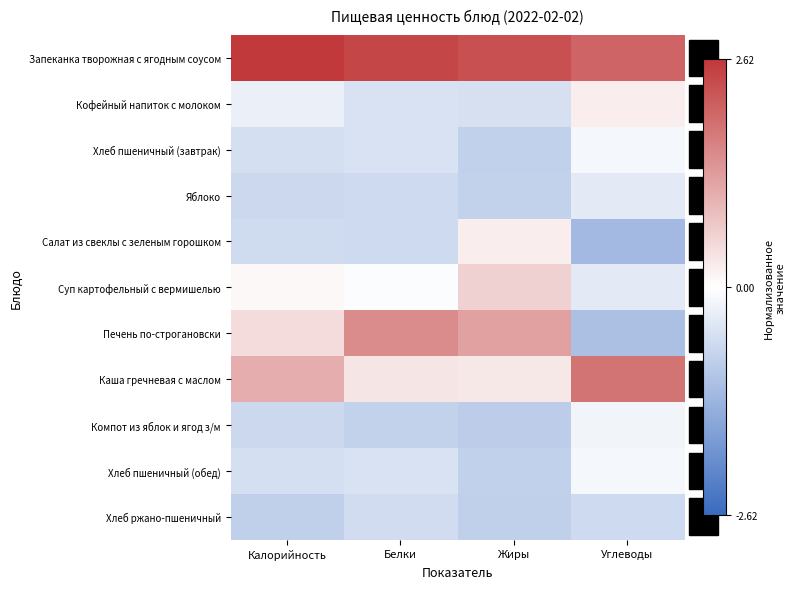

Reading left to right, extract all data points from this chart.

Запеканка творожная с ягодным соусом: Калорийность=2.6	Белки=2.4	Жиры=2.3	Углеводы=2.0
Кофейный напиток с молоком: Калорийность=-0.3	Белки=-0.5	Жиры=-0.5	Углеводы=0.2
Хлеб пшеничный (завтрак): Калорийность=-0.6	Белки=-0.5	Жиры=-0.8	Углеводы=-0.1
Яблоко: Калорийность=-0.7	Белки=-0.6	Жиры=-0.8	Углеводы=-0.4
Салат из свеклы с зеленым горошком: Калорийность=-0.6	Белки=-0.7	Жиры=0.2	Углеводы=-1.2
Суп картофельный с вермишелью: Калорийность=0.1	Белки=-0.1	Жиры=0.6	Углеводы=-0.4
Печень по-строгановски: Калорийность=0.5	Белки=1.5	Жиры=1.2	Углеводы=-1.1
Каша гречневая с маслом: Калорийность=1.1	Белки=0.3	Жиры=0.3	Углеводы=1.8
Компот из яблок и ягод з/м: Калорийность=-0.7	Белки=-0.8	Жиры=-0.9	Углеводы=-0.2
Хлеб пшеничный (обед): Калорийность=-0.6	Белки=-0.5	Жиры=-0.8	Углеводы=-0.1
Хлеб ржано-пшеничный: Калорийность=-0.8	Белки=-0.6	Жиры=-0.8	Углеводы=-0.7